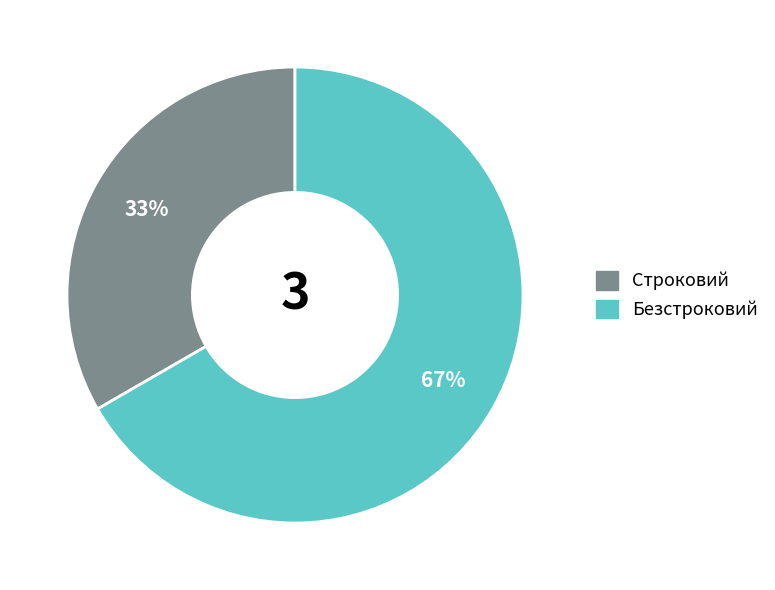

Approximately how many times larger is the value at Строковий compared to Безстроковий?

0.5